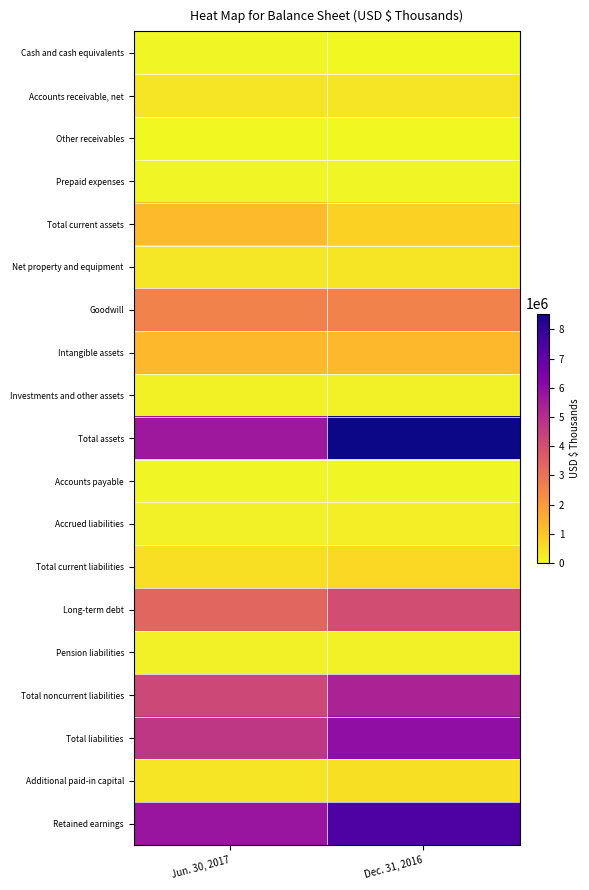

What is the total value across all series at Dec. 31, 2016?

38523566